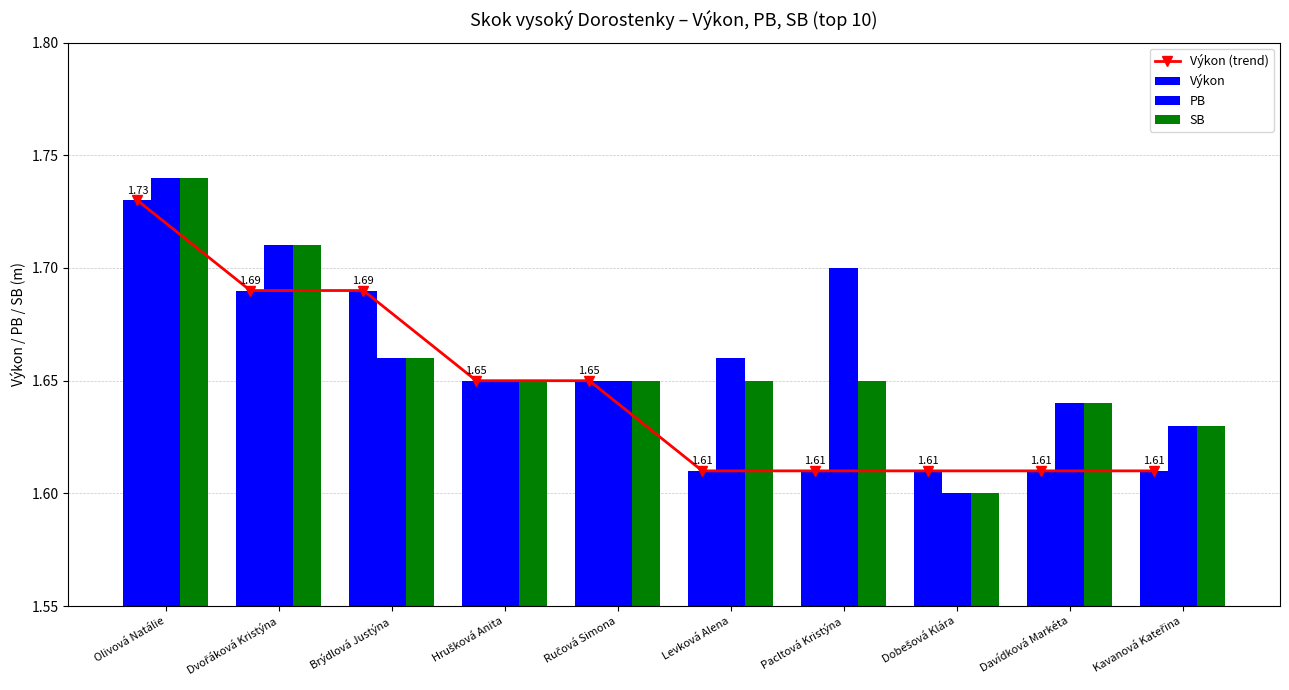

Are the bars grouped side by side (vs. stacked)?

Yes